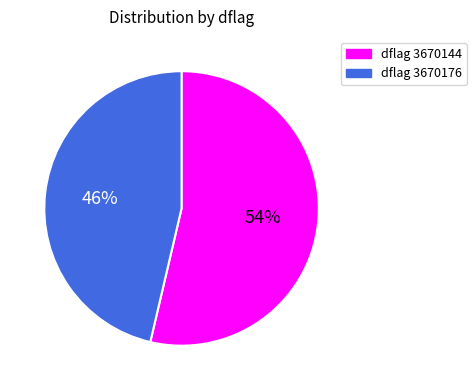

To the nearest percent, what portion does dflag 3670144 represent?

54%